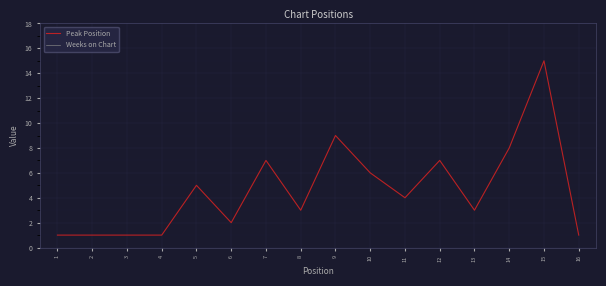

The Peak Position series shows 15 at 15. True or false?

True